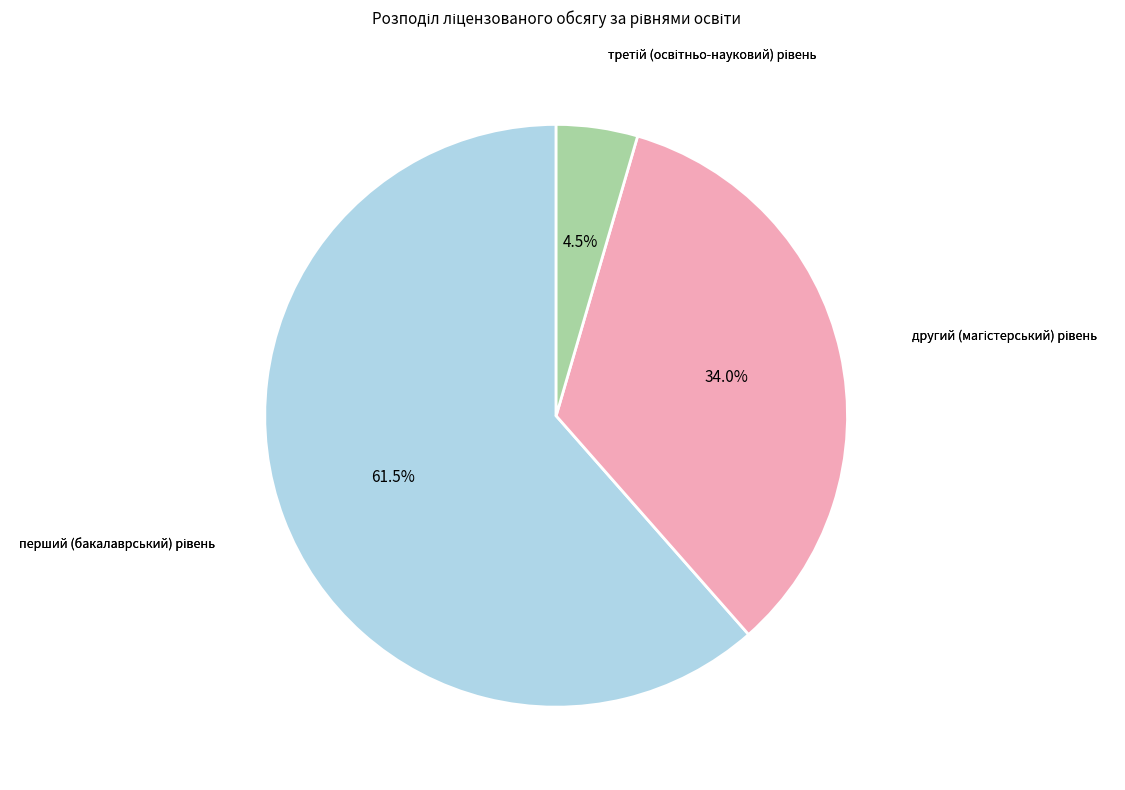

Rank the categories by value from highest to lowest.

перший (бакалаврський) рівень, другий (магістерський) рівень, третій (освітньо-науковий) рівень